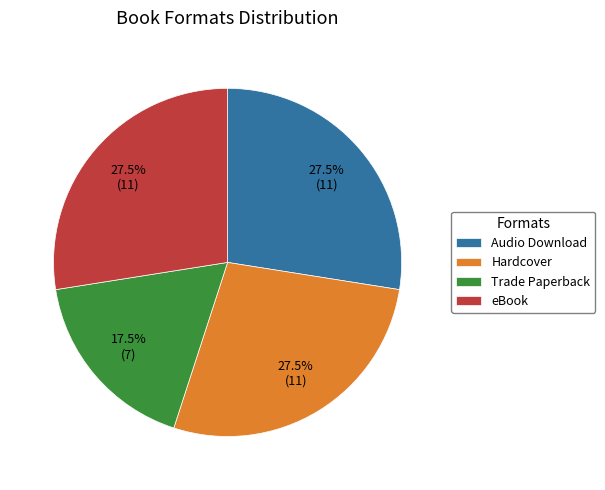

How many segments does this pie chart have?

4